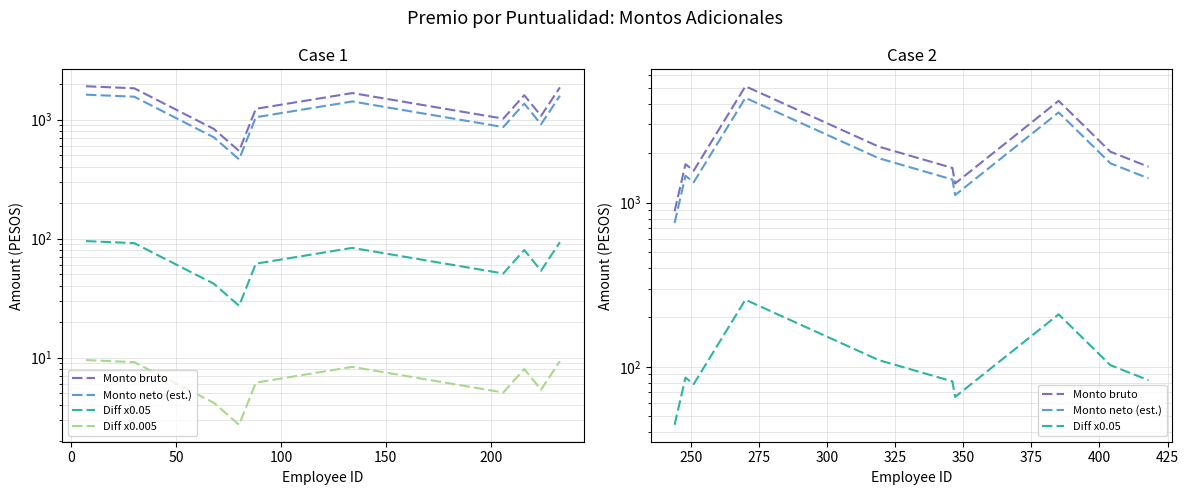

At how many categories does at least one series exceed 3688?

2